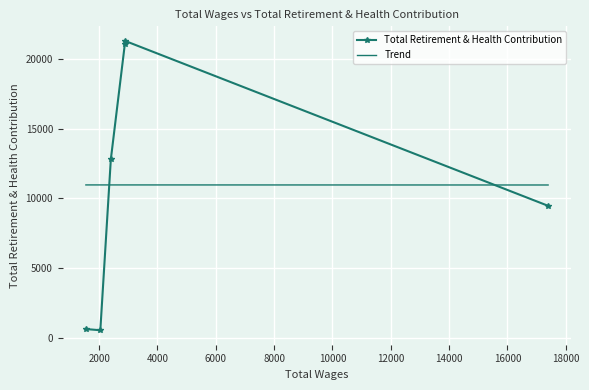

True or false: Trend has a value of 10970.4 at 2000.

True